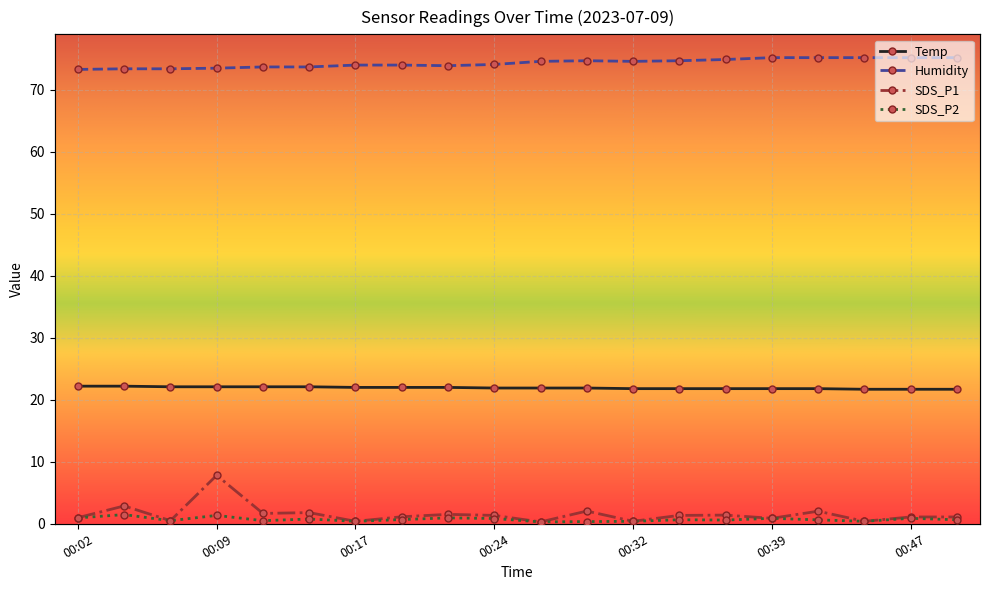

True or false: Humidity and SDS_P2 intersect in this chart.

False